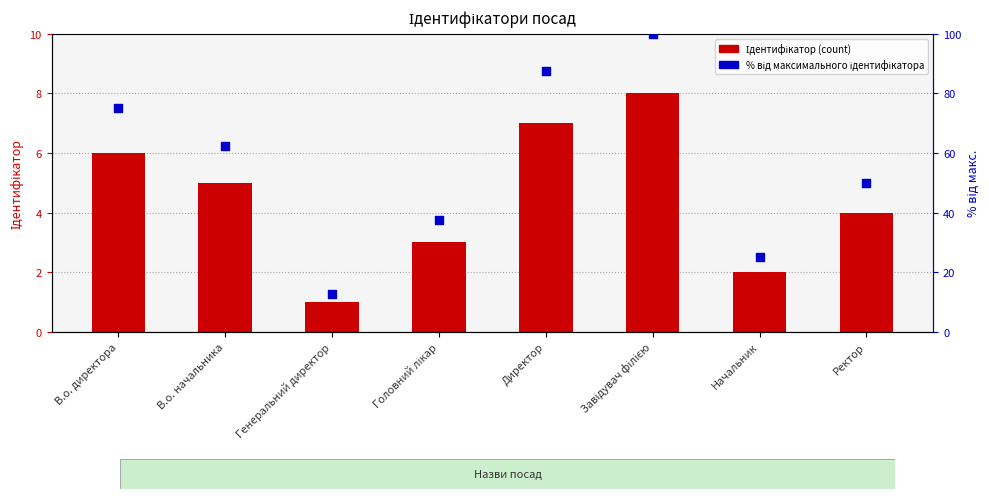

Is the value of % від макс. ідентифікатора at Начальник greater than the value of Ідентифікатор at В.о. директора?

Yes